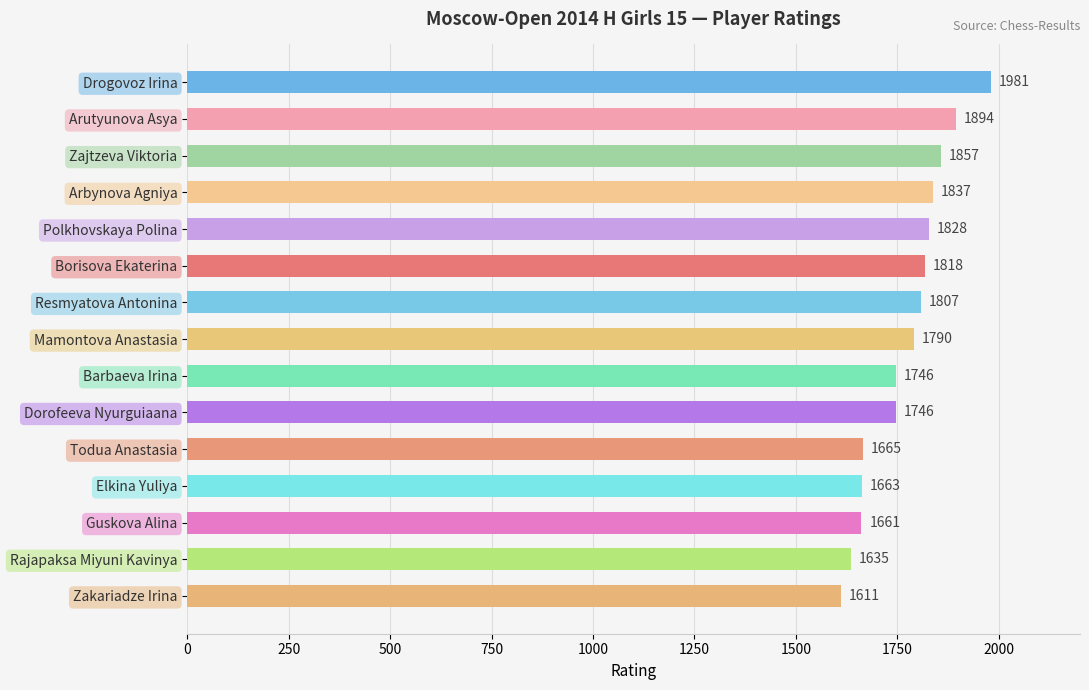

What is the sum of all values?

26539